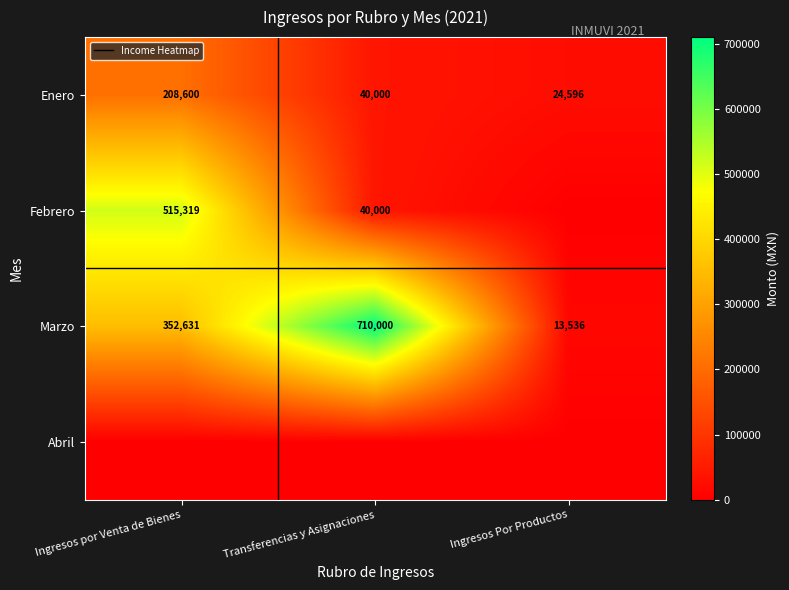

What is the average value of the Enero series?

91065